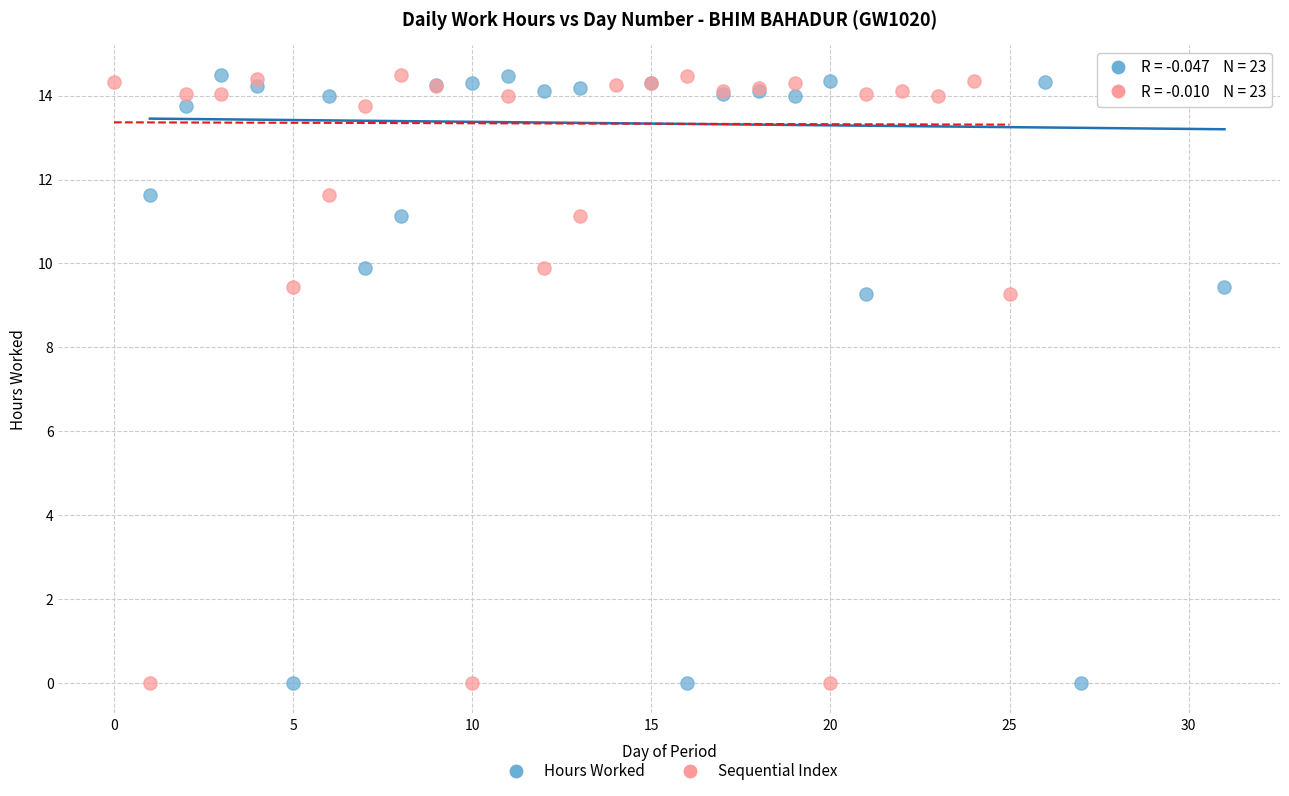

What are all the series names shown in the legend?

Hours Worked, Sequential Index